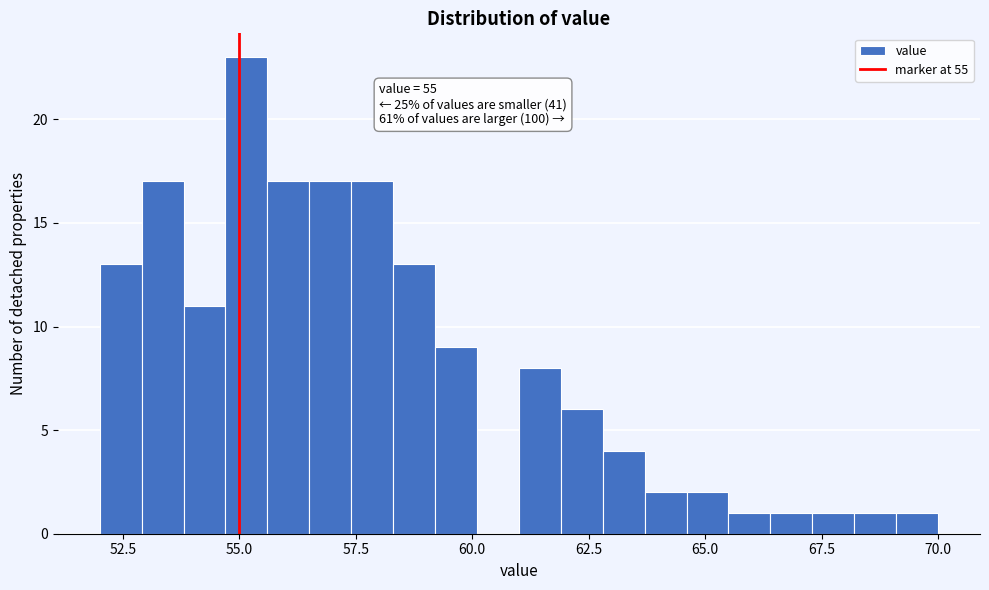

Read against the x-axis, roughly where is the centre of the tallest bar?

55.0